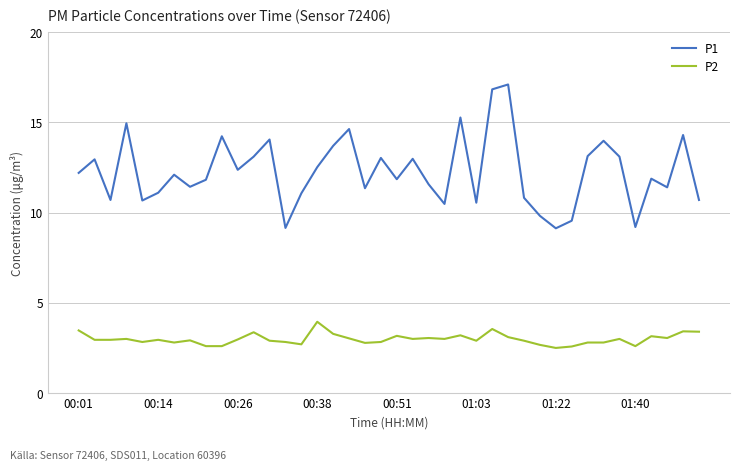

Which series has the largest total across all categories?

P1